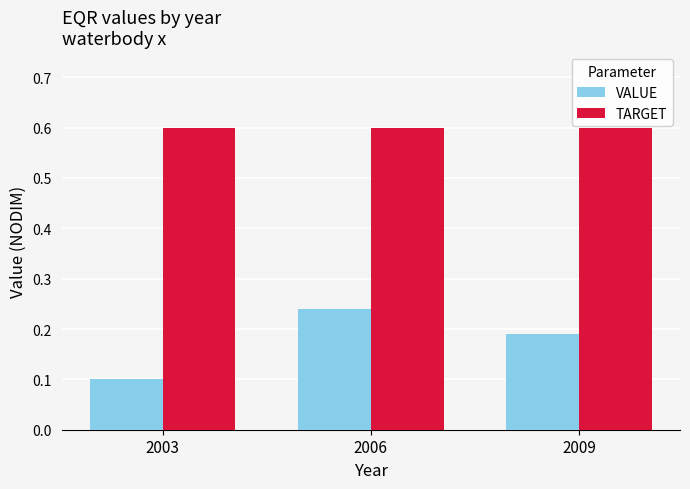

What is the difference between the VALUE values at 2003 and 2009?

0.1